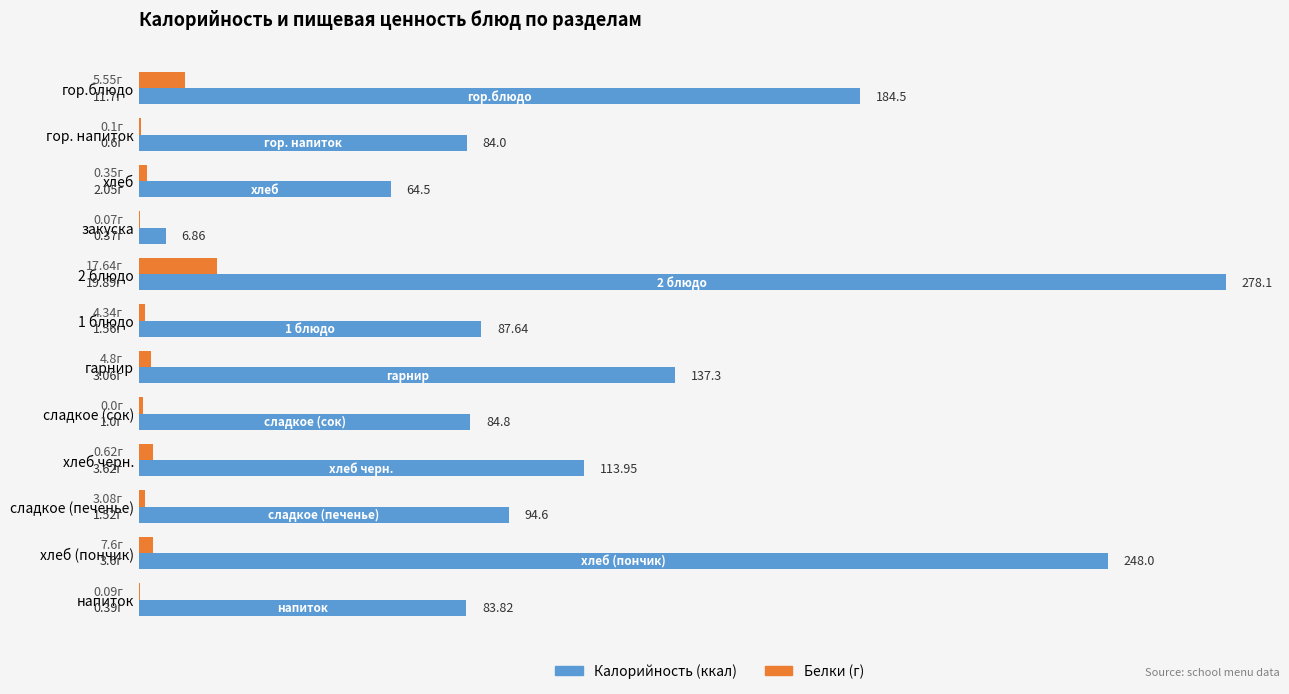

At which category is the sum across all series the highest?

2 блюдо